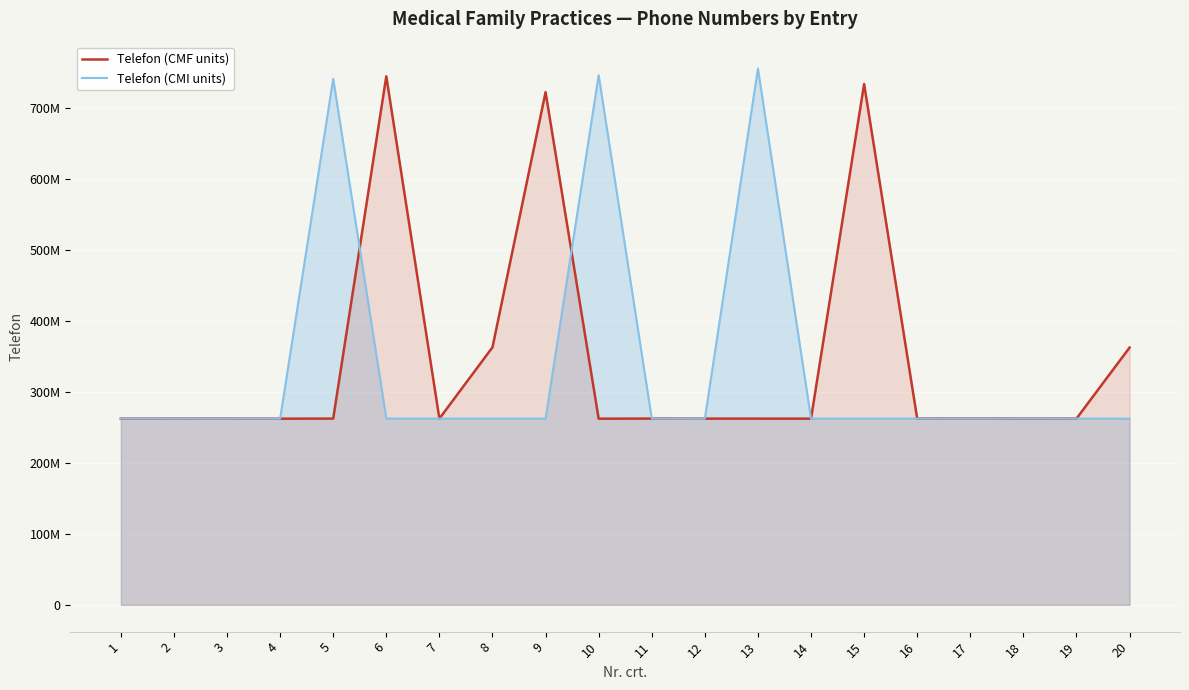

What is the value of the Telefon (CMF units) point at the 14th from the left?

262283013